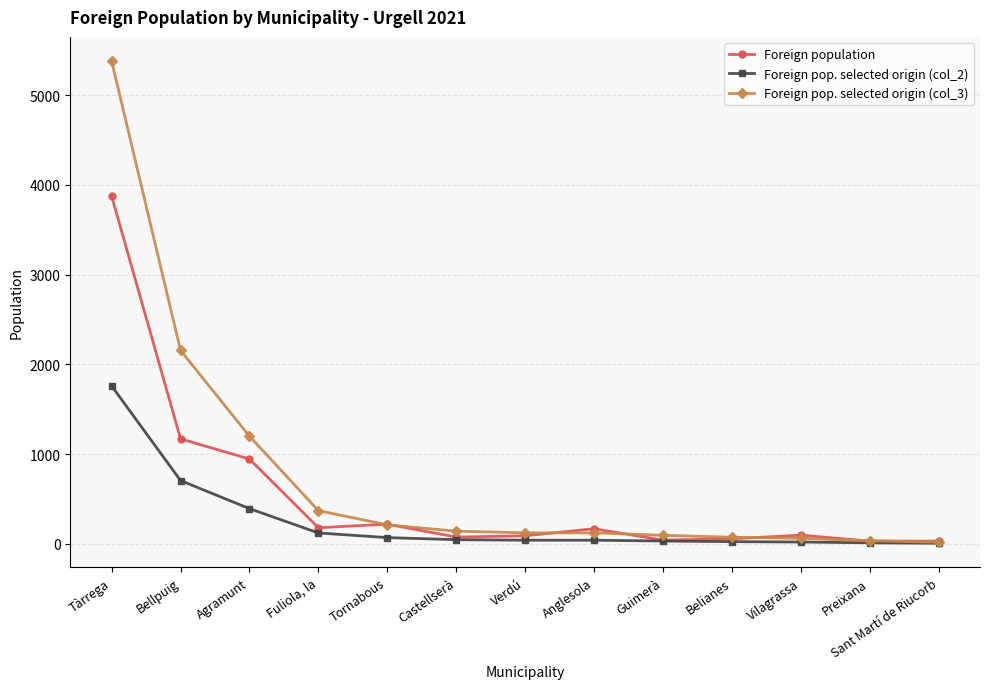

Which label corresponds to the largest value in the chart?

Tàrrega